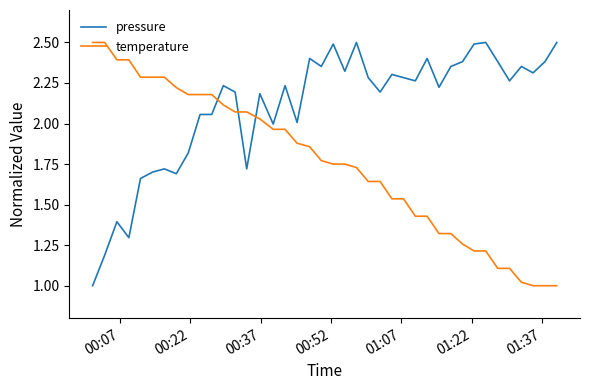

After their last crossing, which series has the higher values: pressure or temperature?

pressure